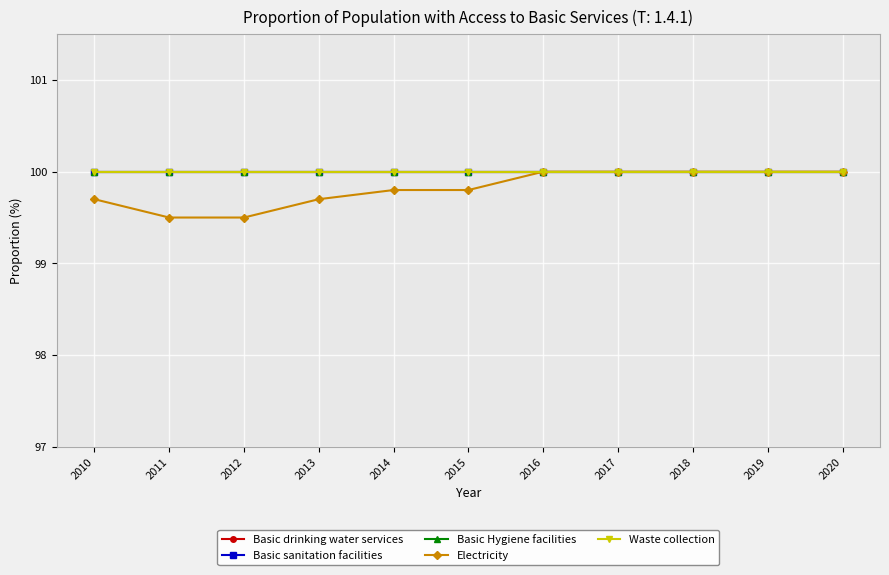

What is the spread (max minus min) of values at 2010?

0.3